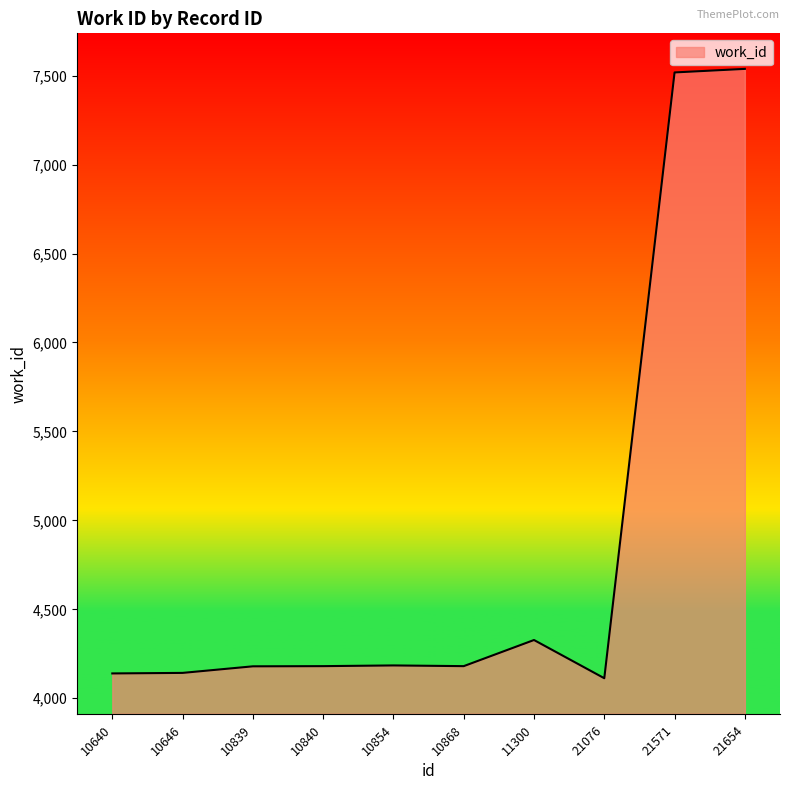

Which has a higher value, 10840 or 11300?

11300